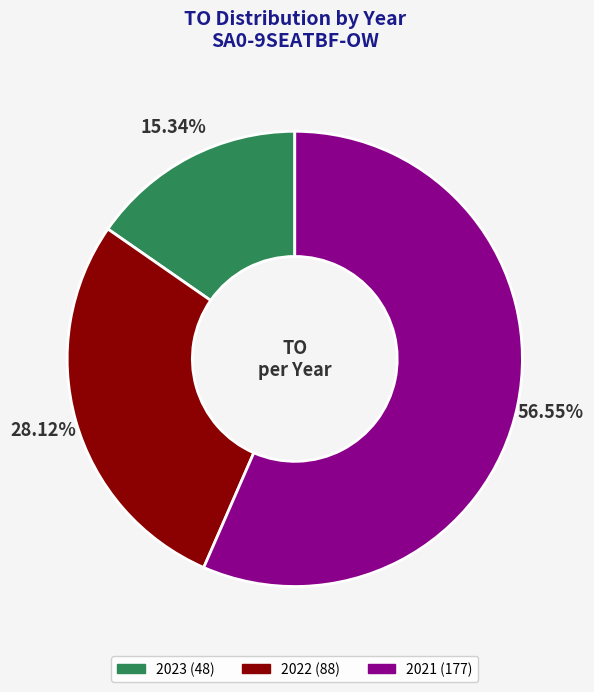

Does any single category account for the majority?

Yes